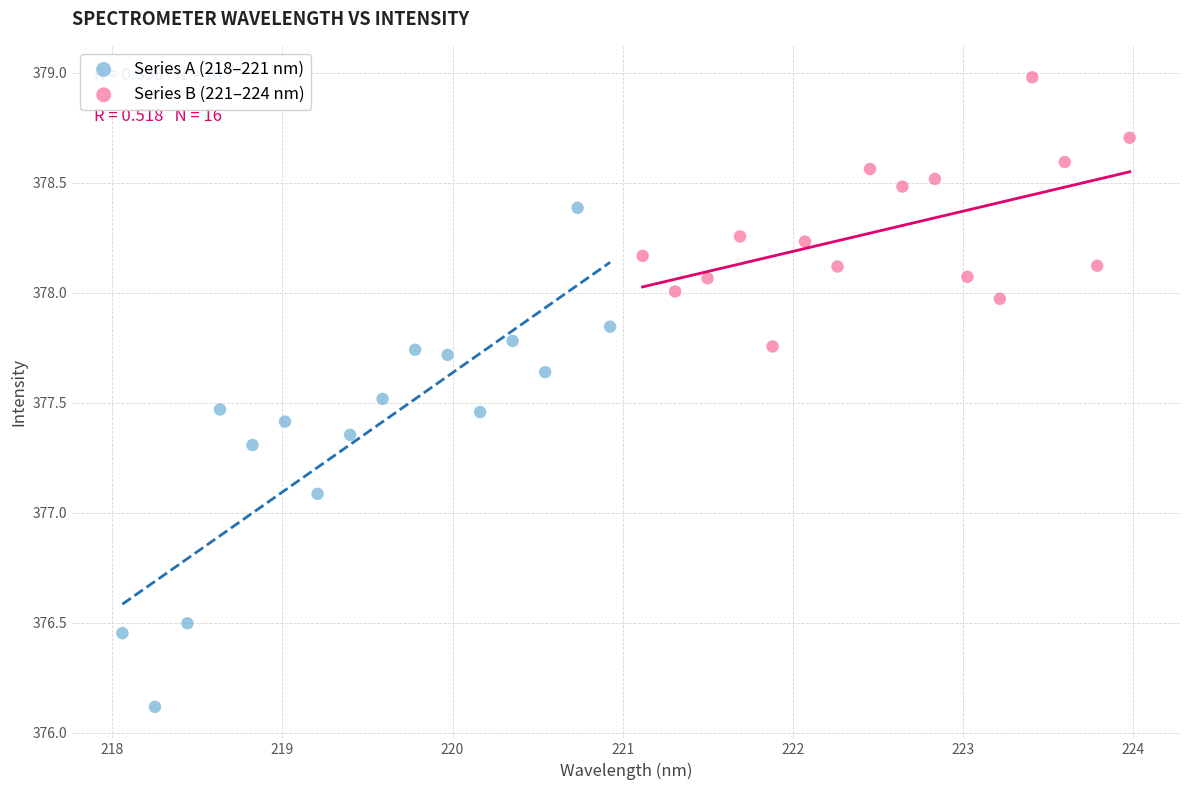

Which series reaches the maximum Y coordinate?

Series B (221–224 nm)